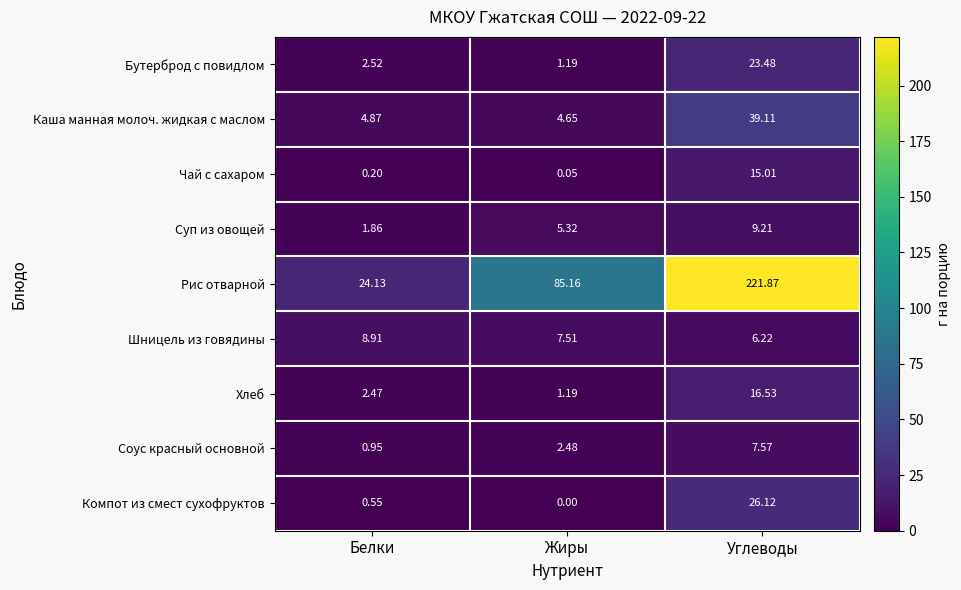

Which series changed the most between Белки and Жиры?

Рис отварной